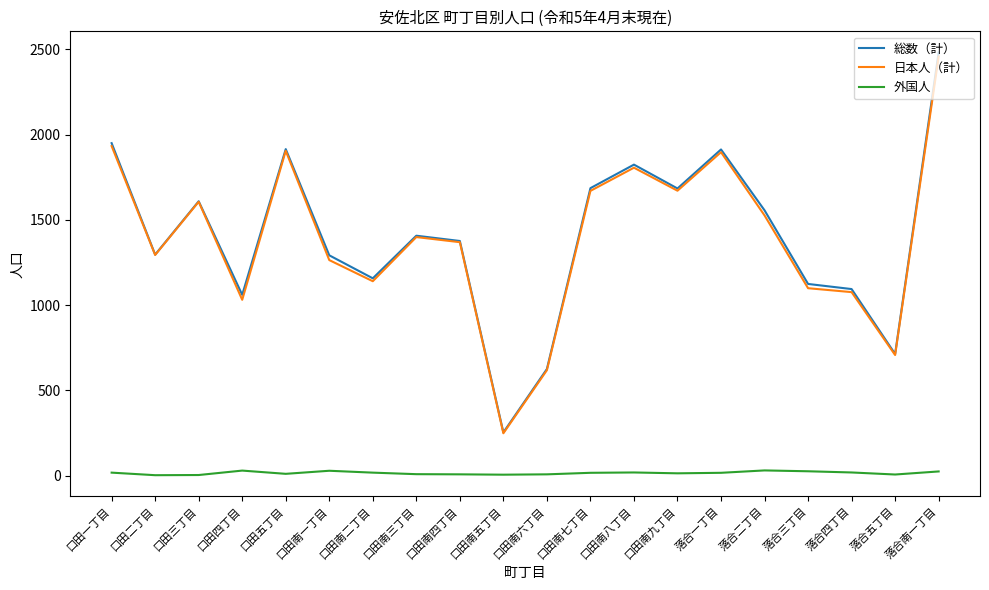

Is the value of 総数（計） at 落合三丁目 greater than the value of 日本人（計） at 口田南七丁目?

No